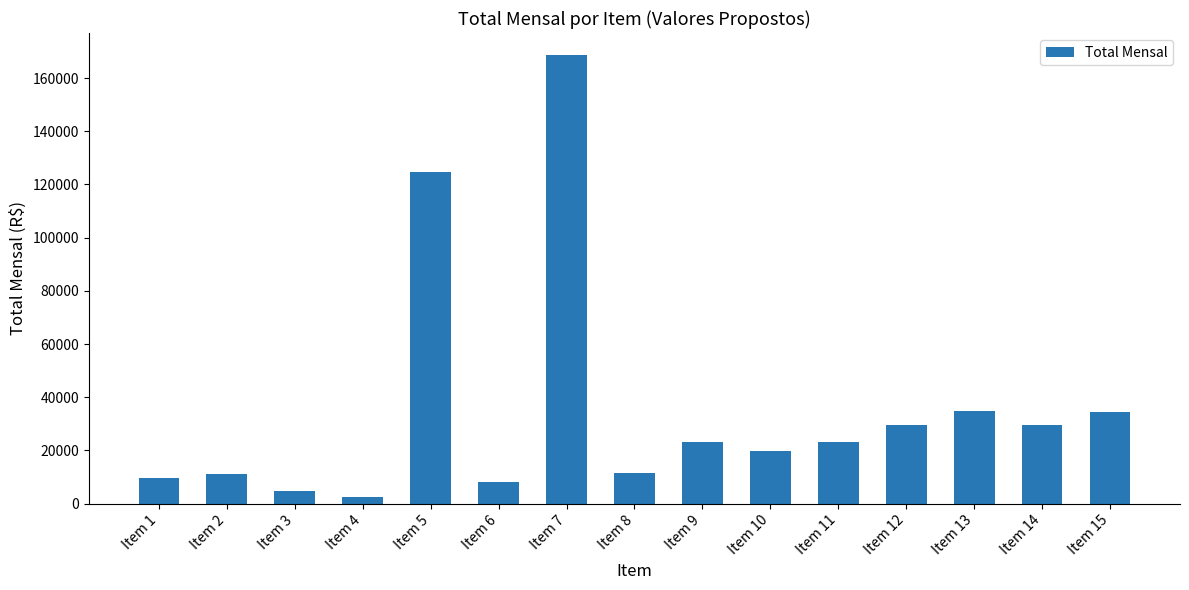

Read the value at Item 8.

11476.2